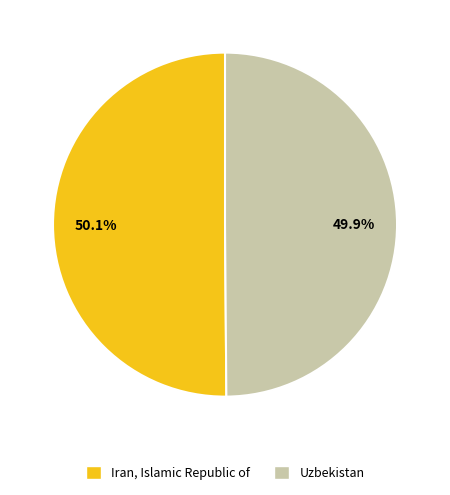

Rank the categories by value from highest to lowest.

Iran, Islamic Republic of, Uzbekistan